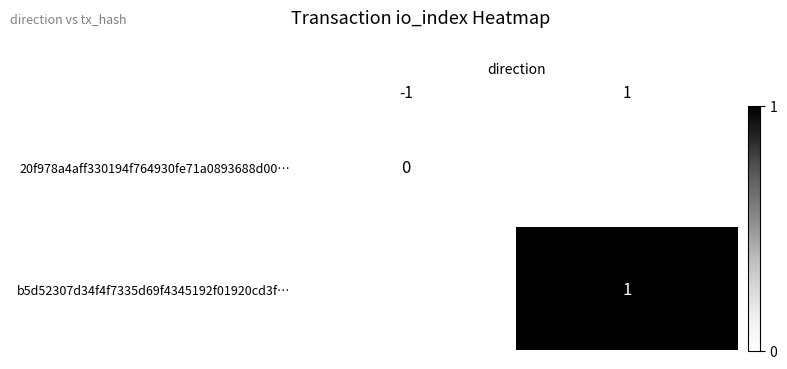

What is the greatest value displayed?

1.0